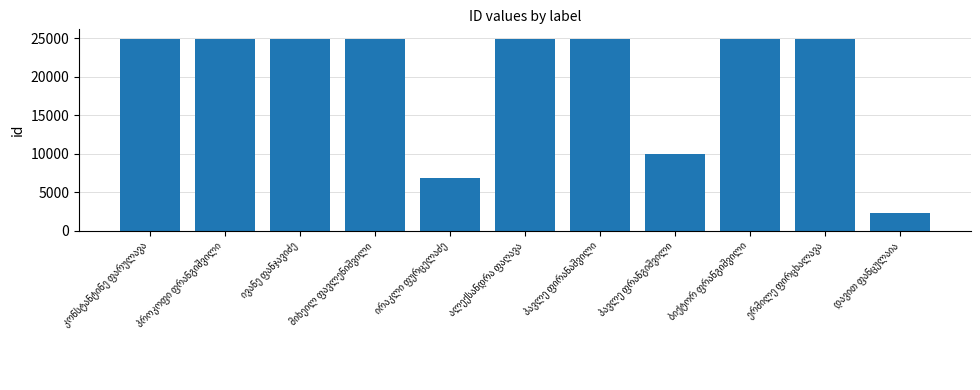

How many values are below 24891?

5